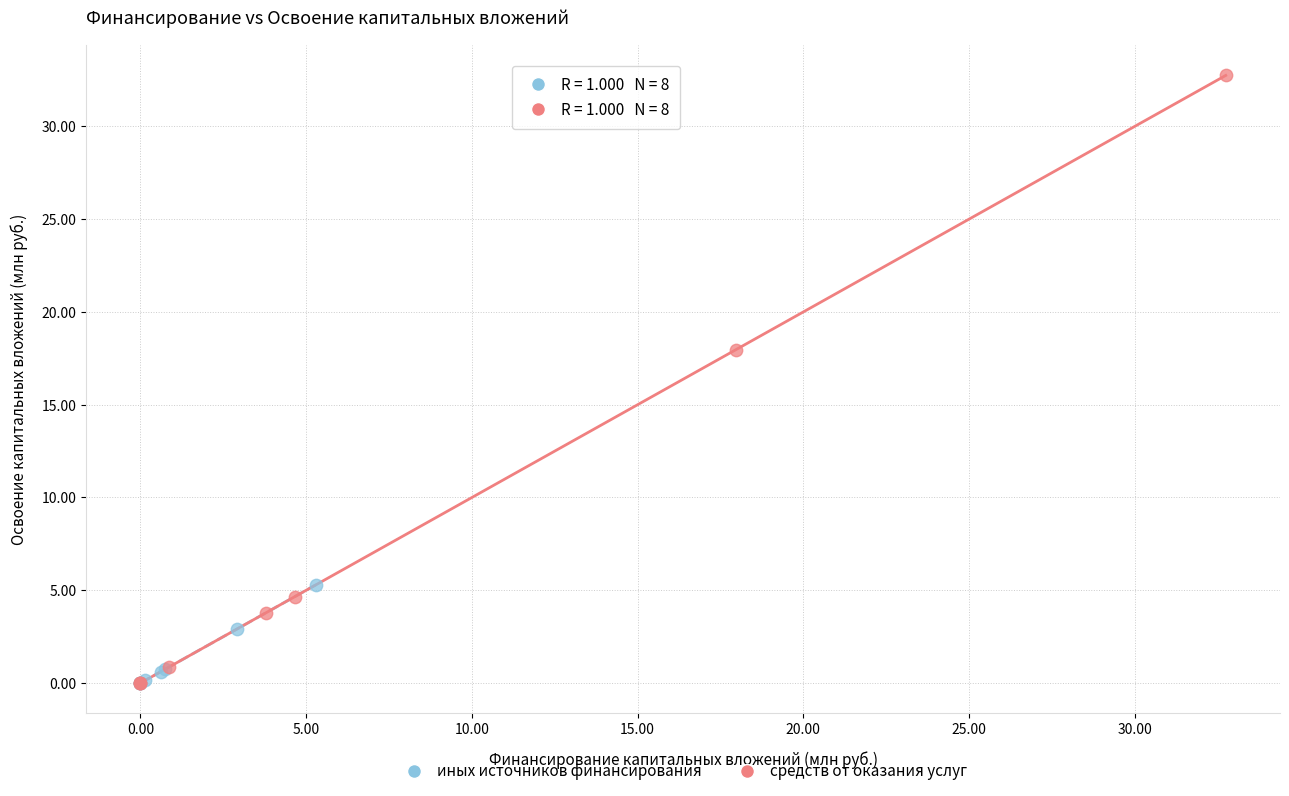

Which series has the largest Y range (max minus min)?

средств от оказания услуг